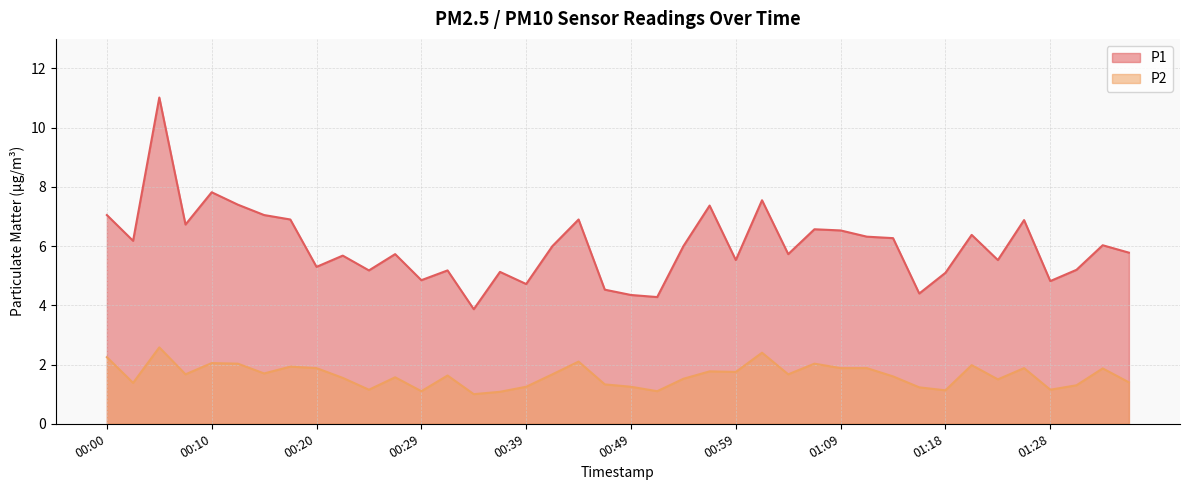

Between 01:09 and 00:25, which is larger?

01:09